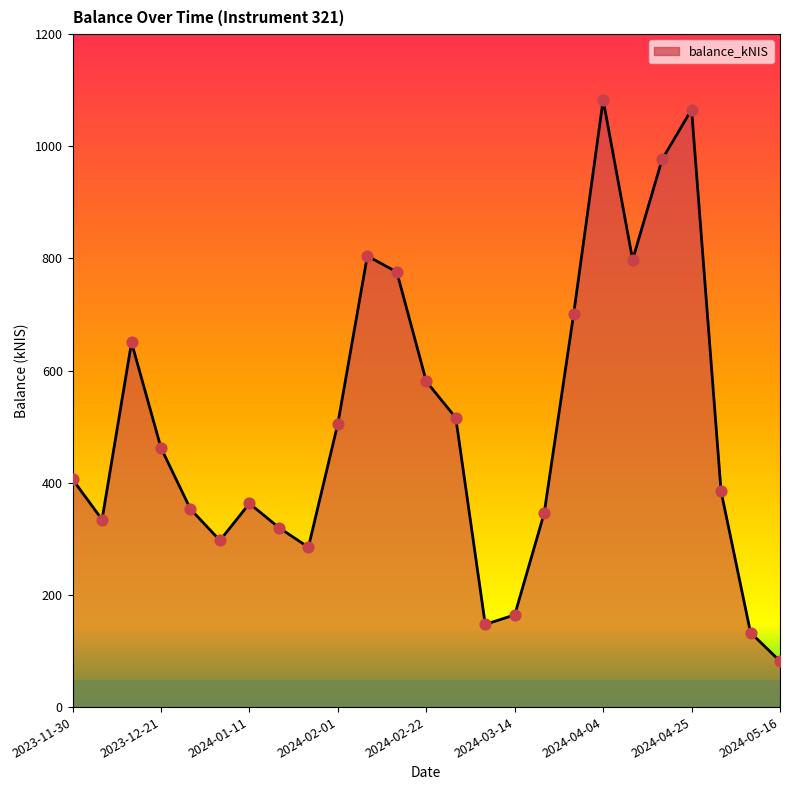

What is the minimum value shown in the chart?

81.9